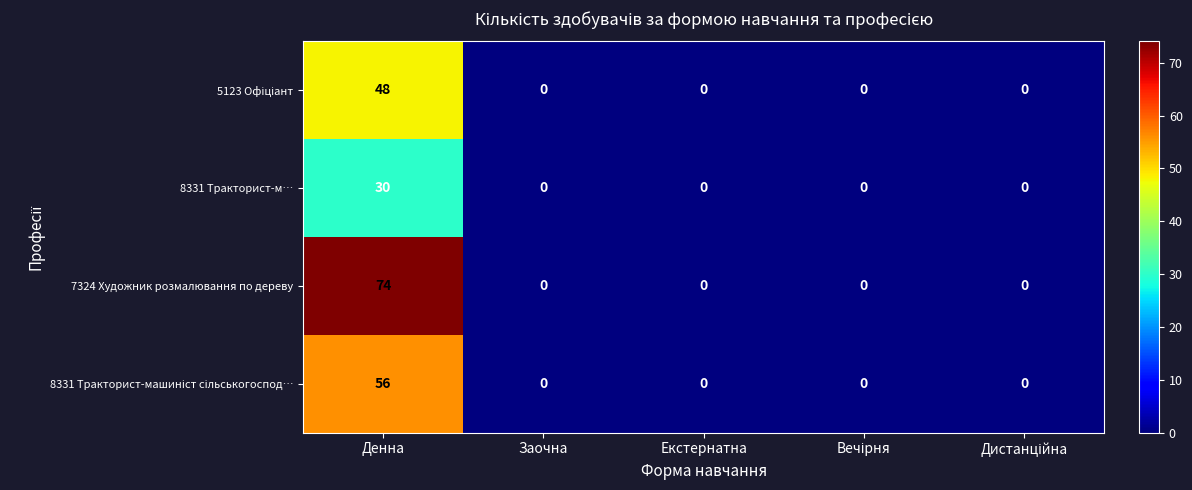

How many categories are shown in the chart?

5